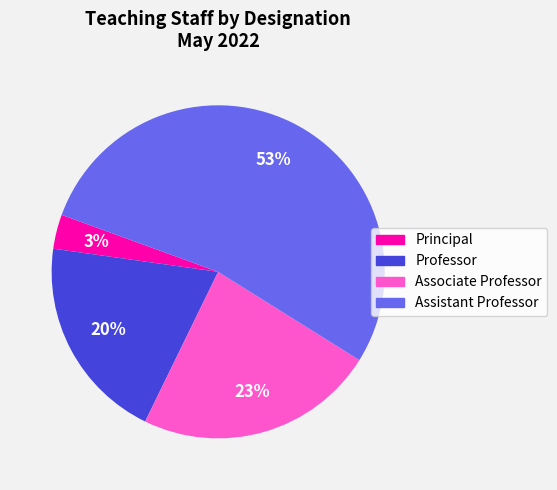

Rank the categories by value from highest to lowest.

Assistant Professor, Associate Professor, Professor, Principal